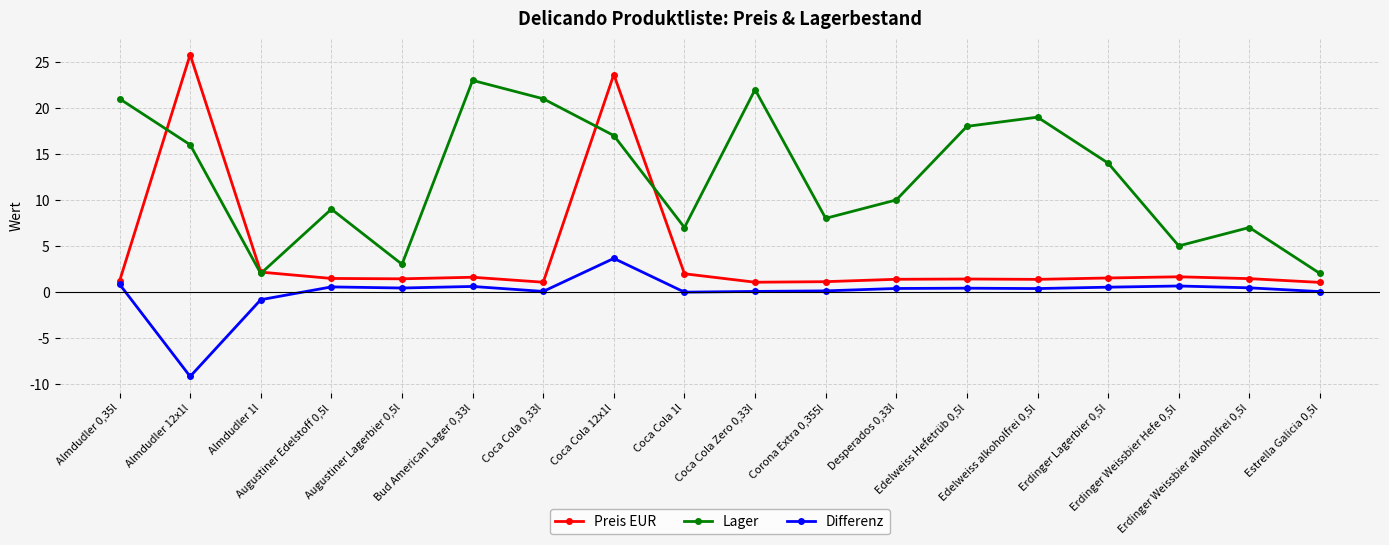

True or false: Lager and Differenz cross at least once.

False